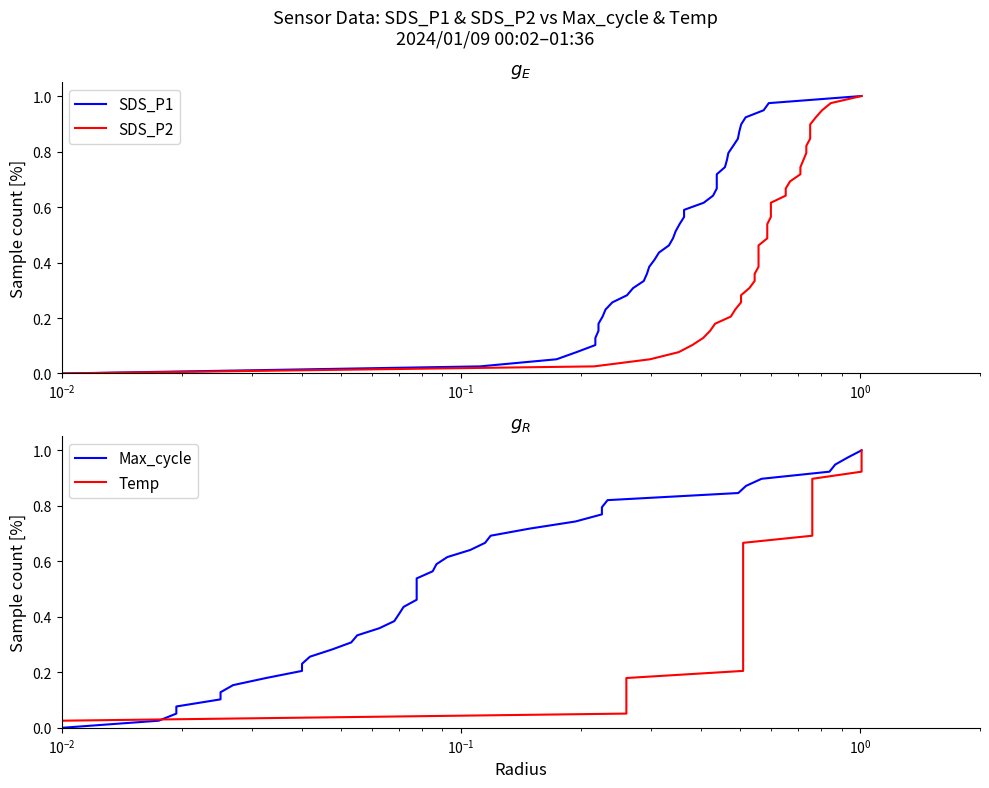

True or false: SDS_P1 and SDS_P2 intersect in this chart.

False